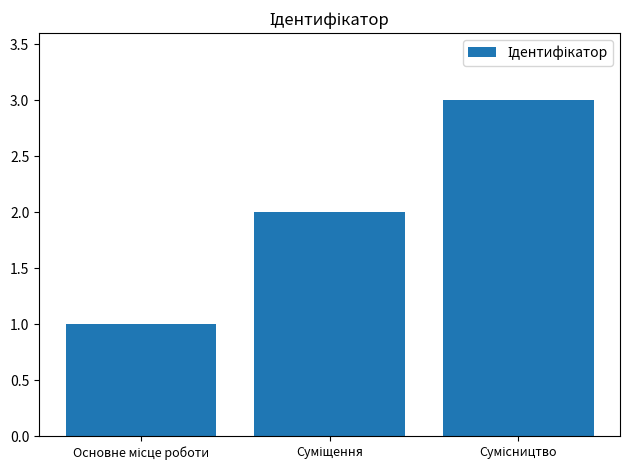

What is the sum of all values?

6